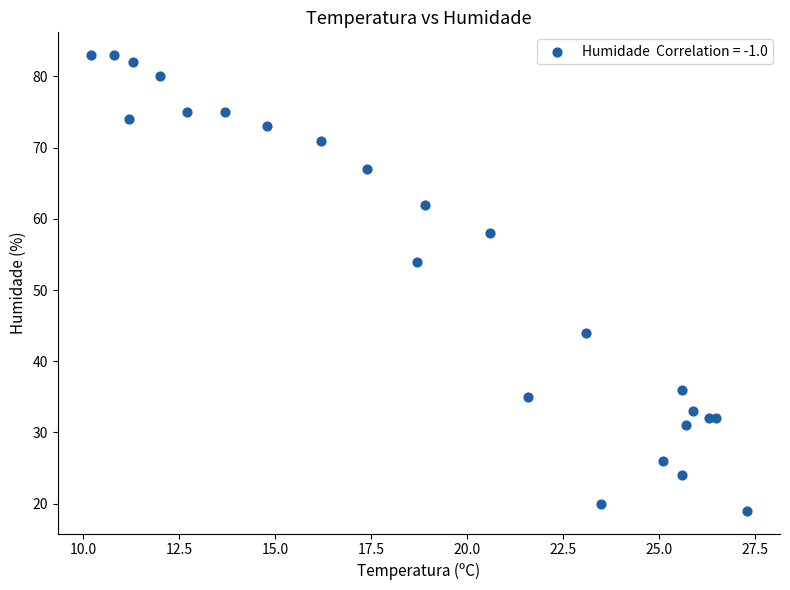

What Y value in the scatter plot is closest to 51?

54